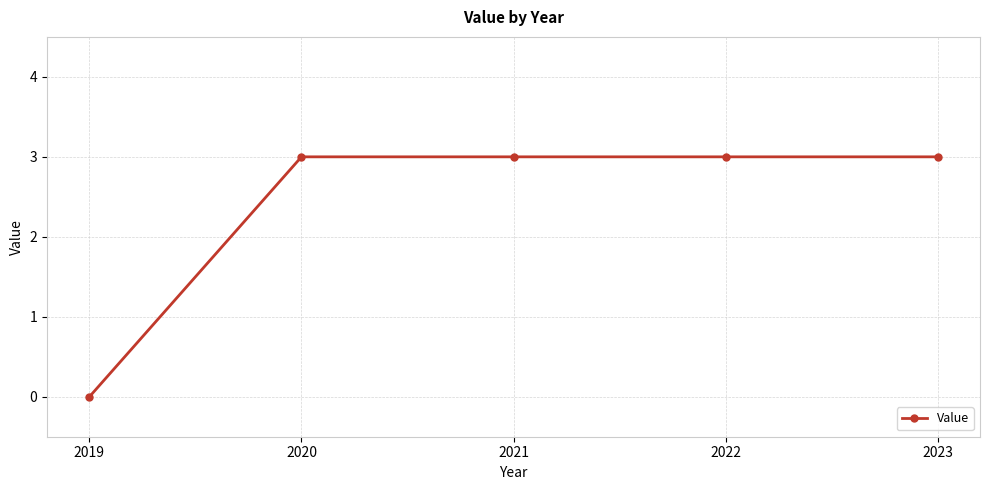

Reading left to right, extract all data points from this chart.

2019=0	2020=3	2021=3	2022=3	2023=3